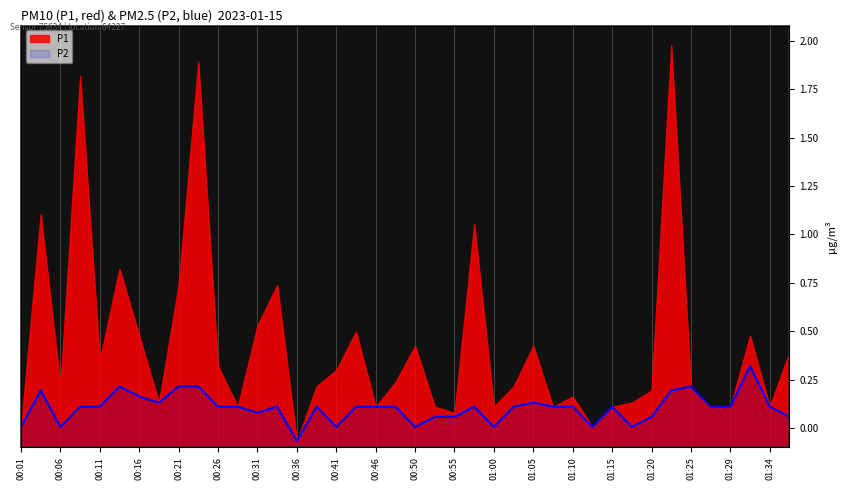

The chart shows a value of 0.1 at 00:11. True or false?

True